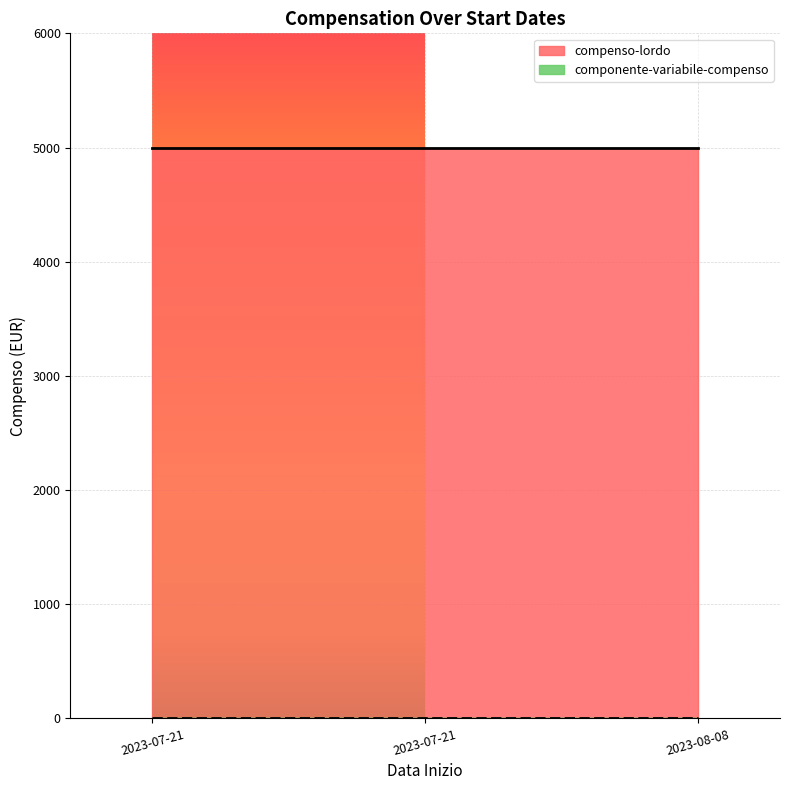

What is the maximum value for compenso-lordo?

5000